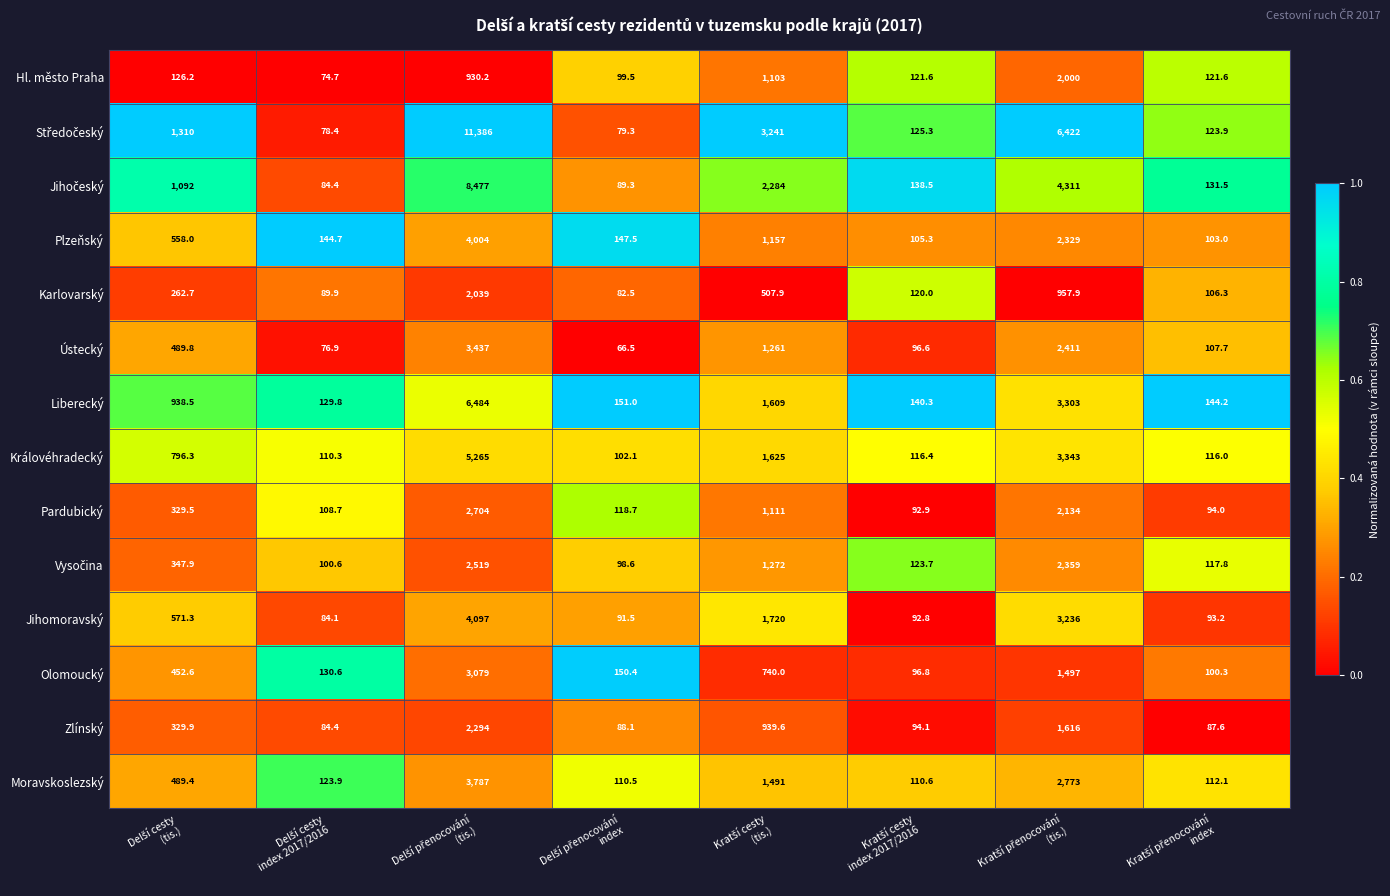

What is the highest value of the Liberecký series?

6484.0